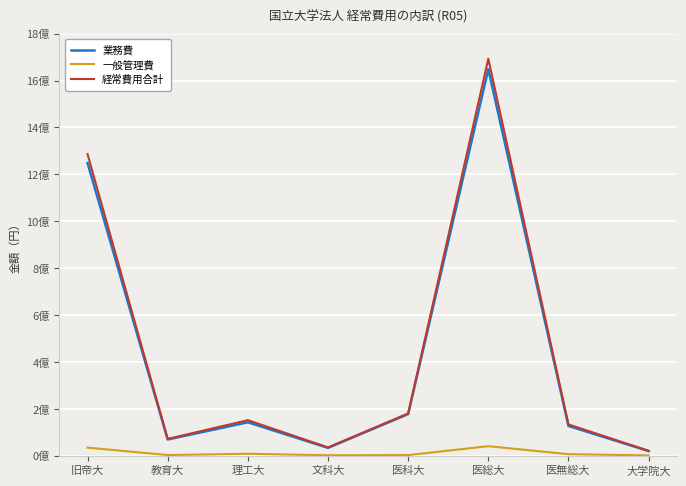

What are all the series names shown in the legend?

業務費, 一般管理費, 経常費用合計